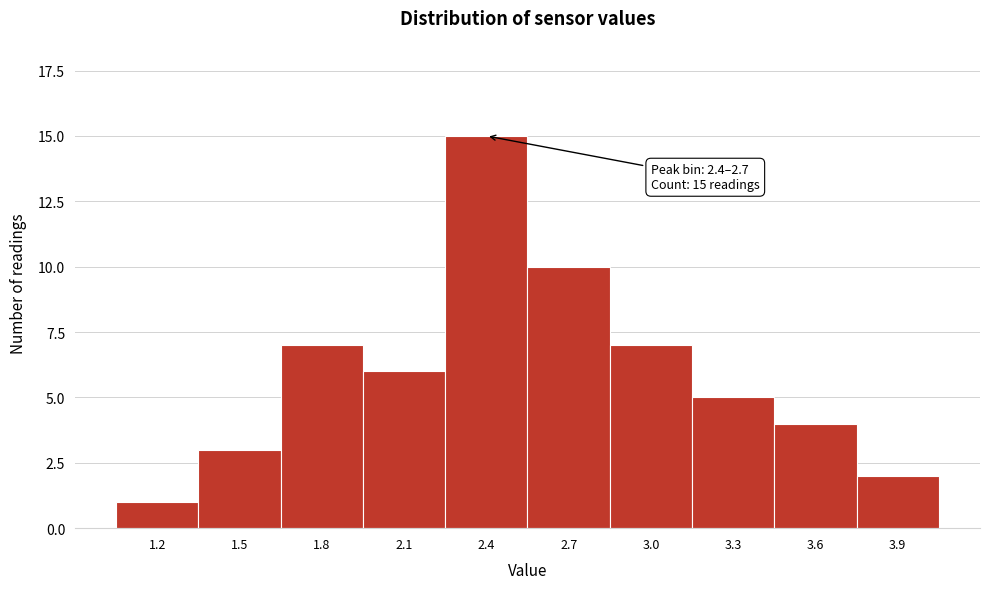

Reading left to right, what are all the values shown in this chart?

1.2=1	1.5=3	1.8=7	2.1=6	2.4=15	2.7=10	3.0=7	3.3=5	3.6=4	3.9=2